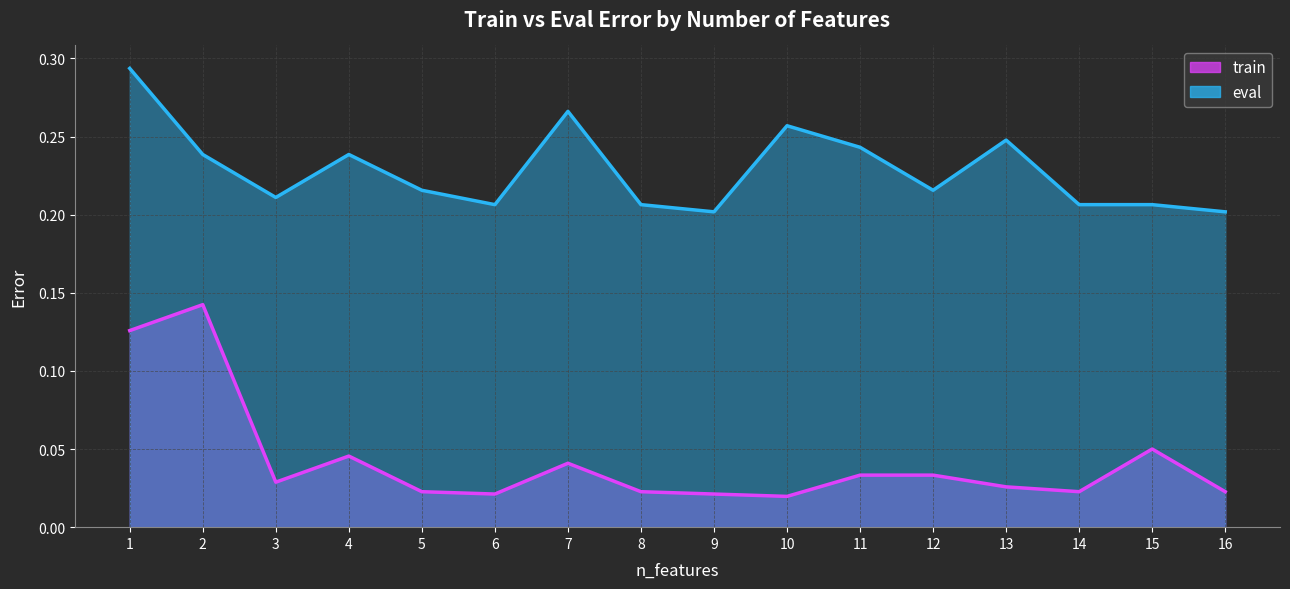

The value of train at 16 is 0.0. True or false?

True